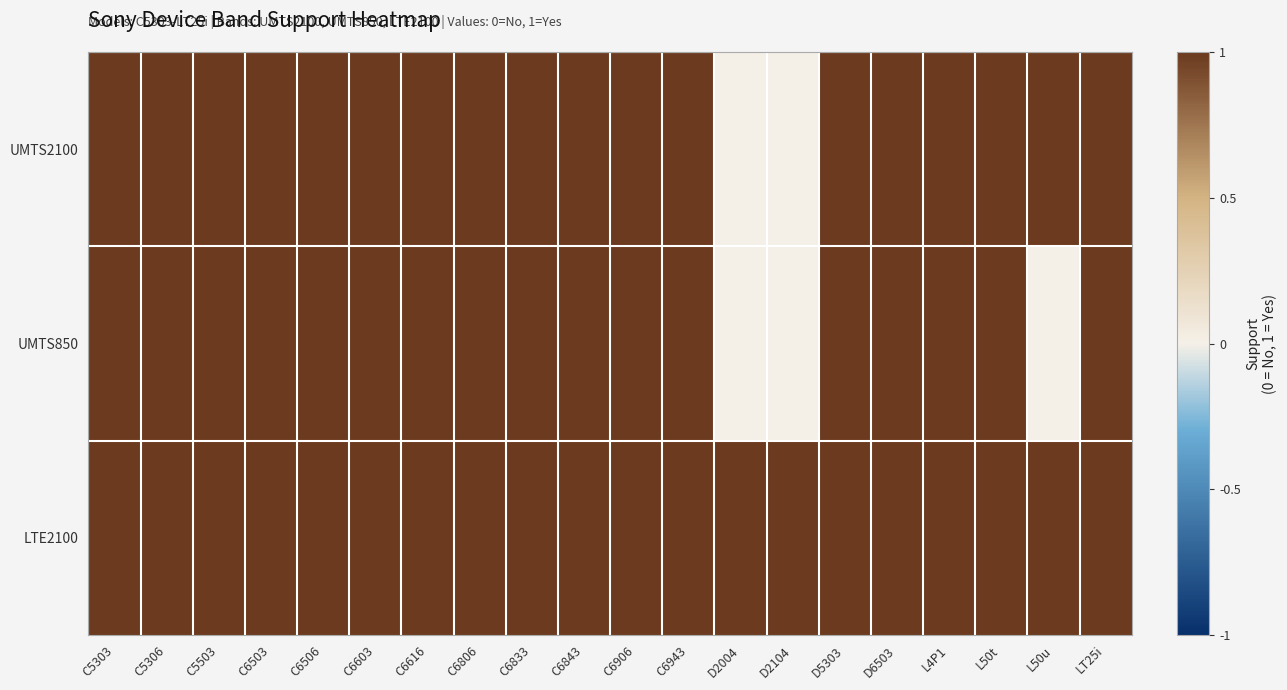

What is the difference between the highest and lowest values at L50u?

1